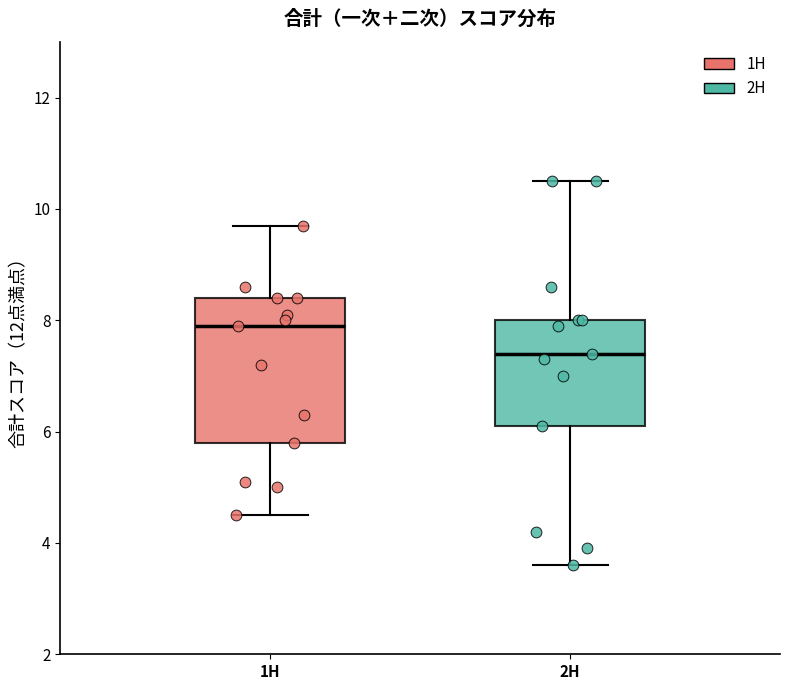

Comparing the boxes themselves (not the whiskers), which one is the tallest?

1H